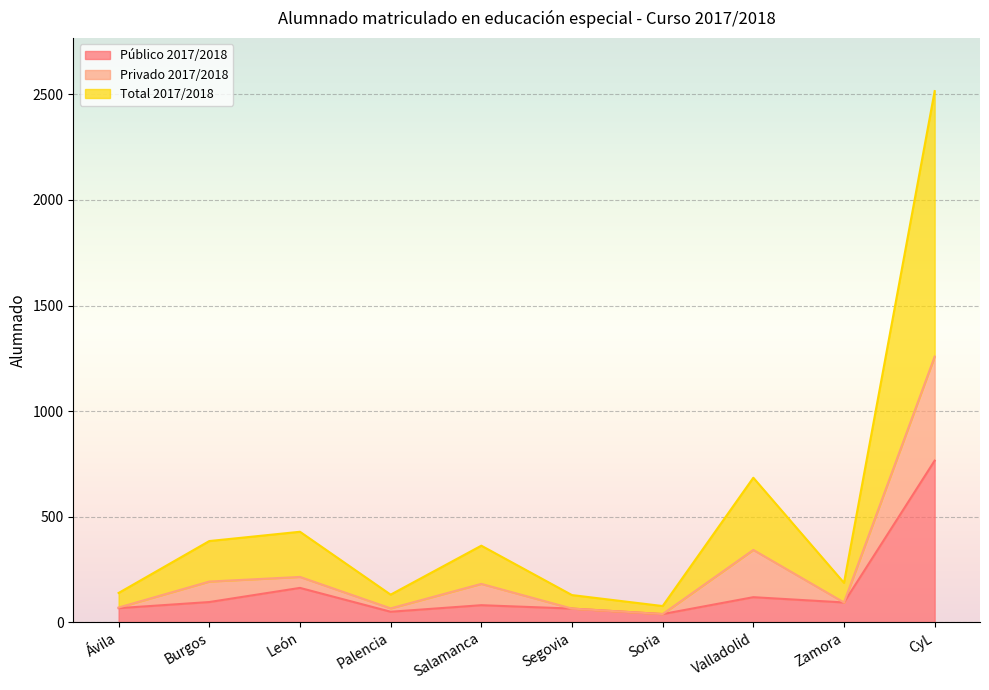

At which label does Público 2017/2018 reach its peak?

CyL